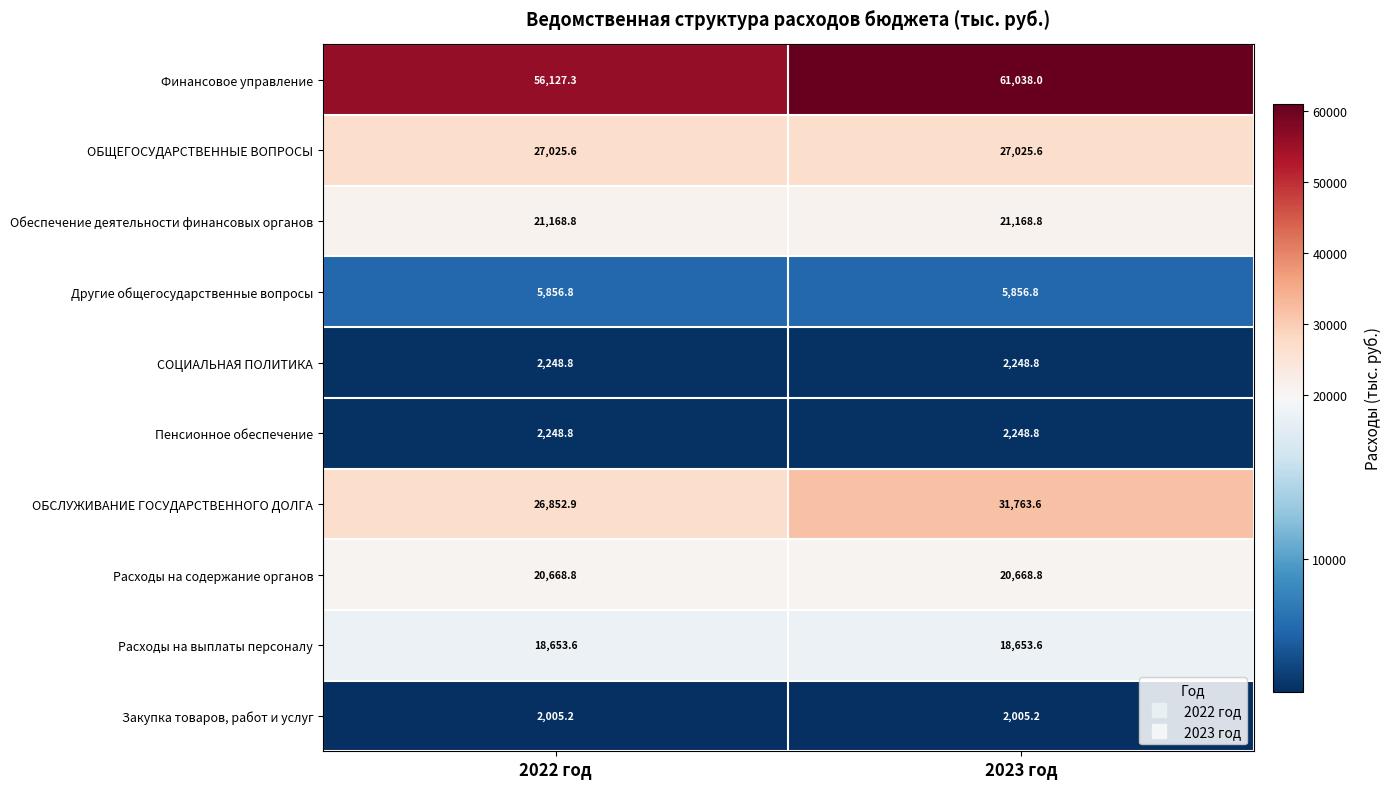

Read the Расходы на выплаты персоналу value at 2022 год.

18653.6